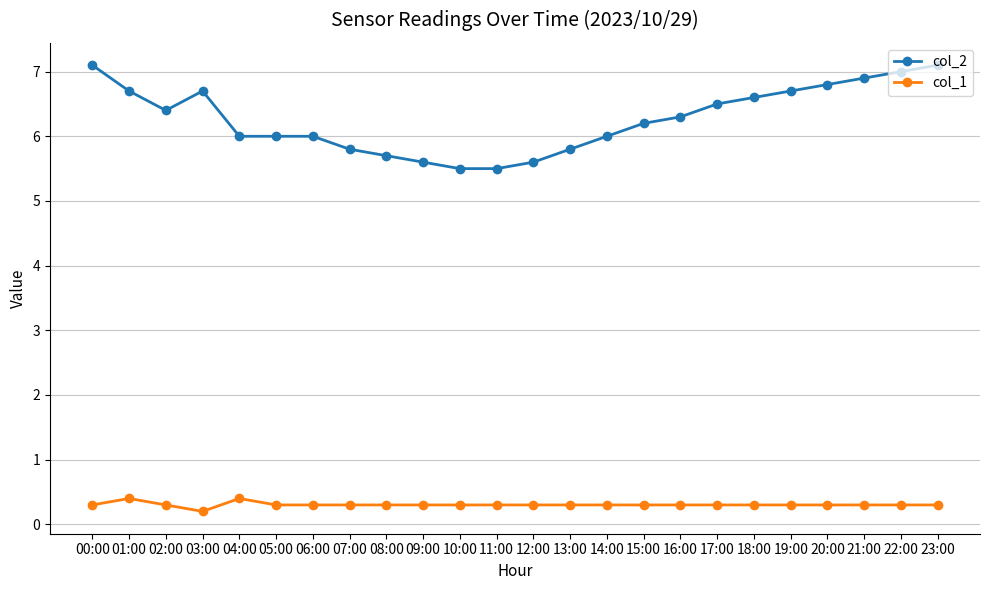

How many distinct data groups are displayed?

2